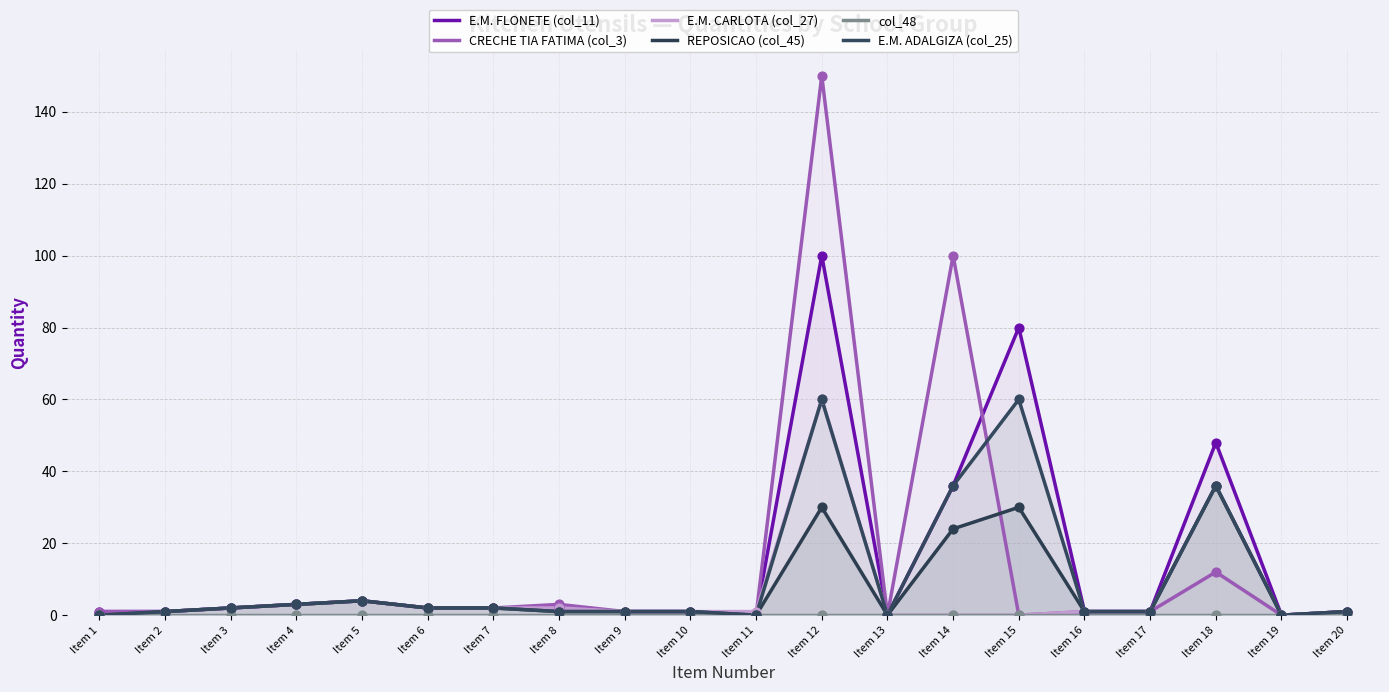

At how many categories does at least one series exceed 47?

4